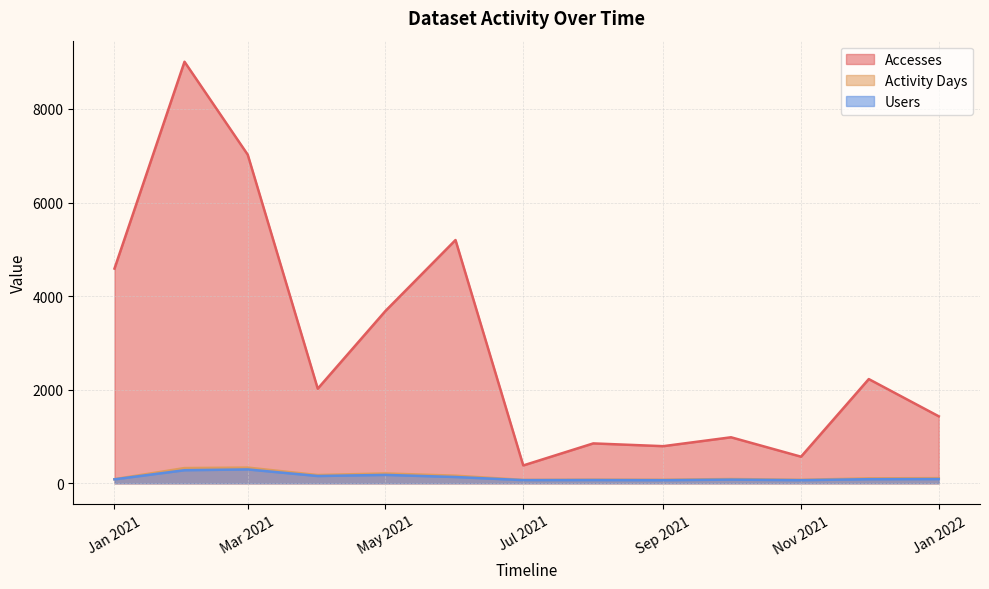

What is the difference between the second highest and minimum values in the Activity Days series?

253